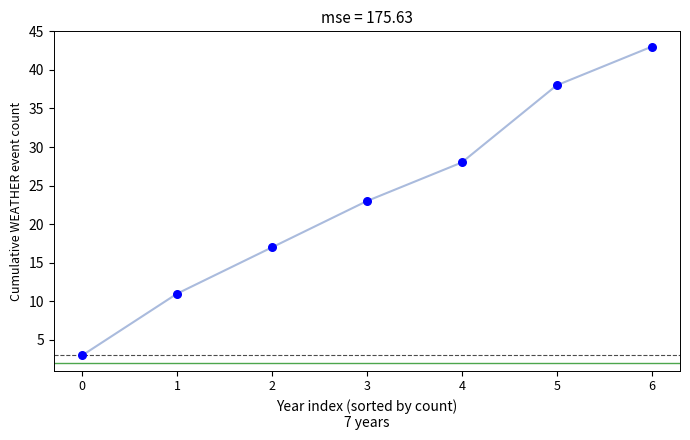

What is the change in value from 4 to 6?

+15